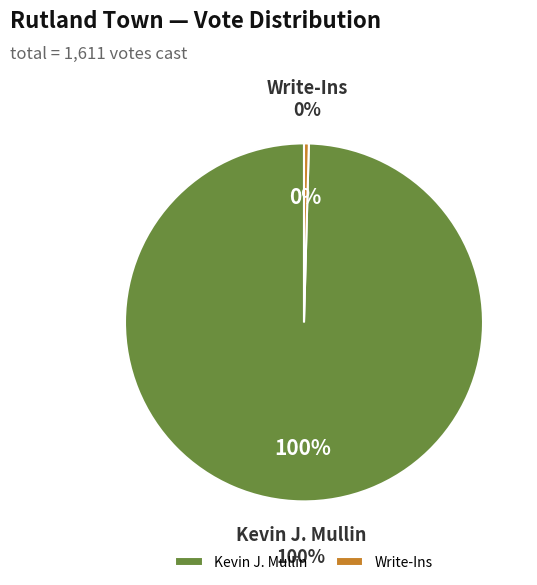

Is it true that Kevin J. Mullin is 99% of the pie?

False